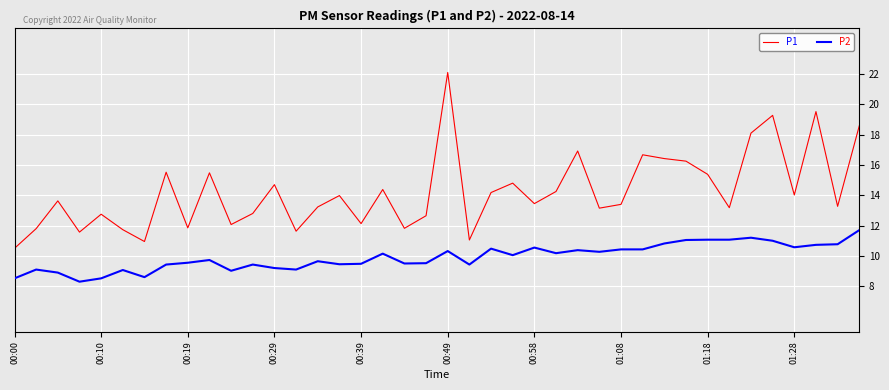

What is the minimum value shown in the chart?

8.3